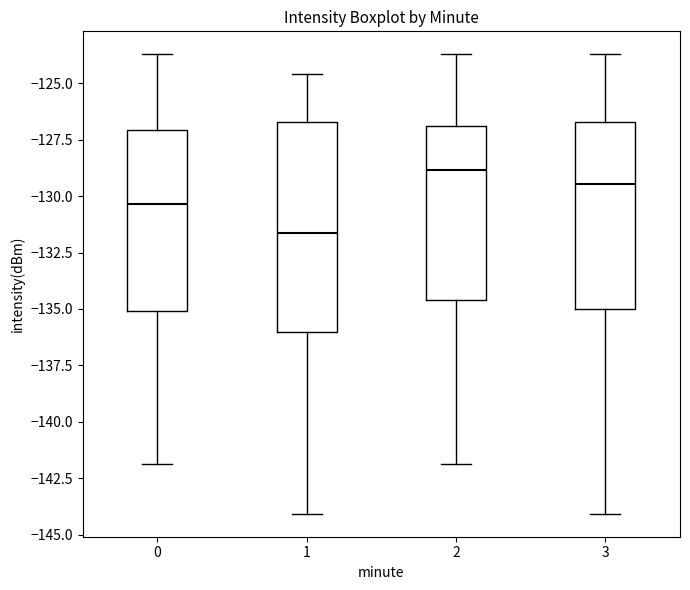

Which box's median line is the highest?

2